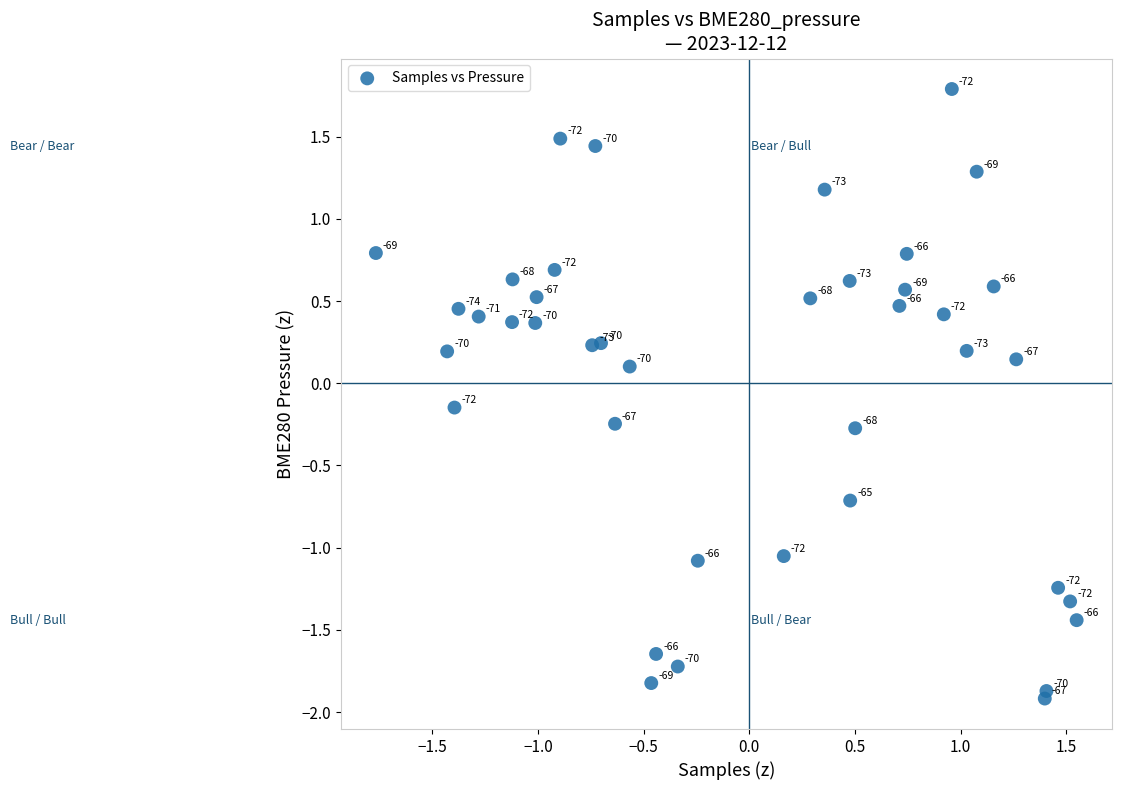

What is the range of Y values (max minus min)?

3.7